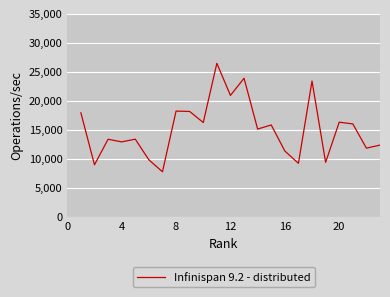

What is the minimum value shown in the chart?

7770.0